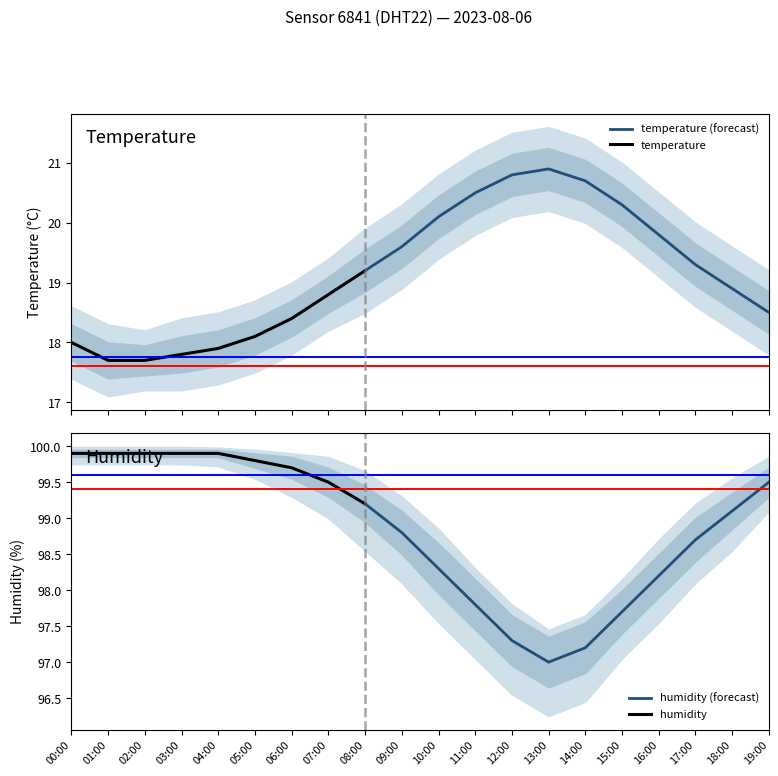

Rank the series by their average value, from highest to lowest.

humidity, temperature